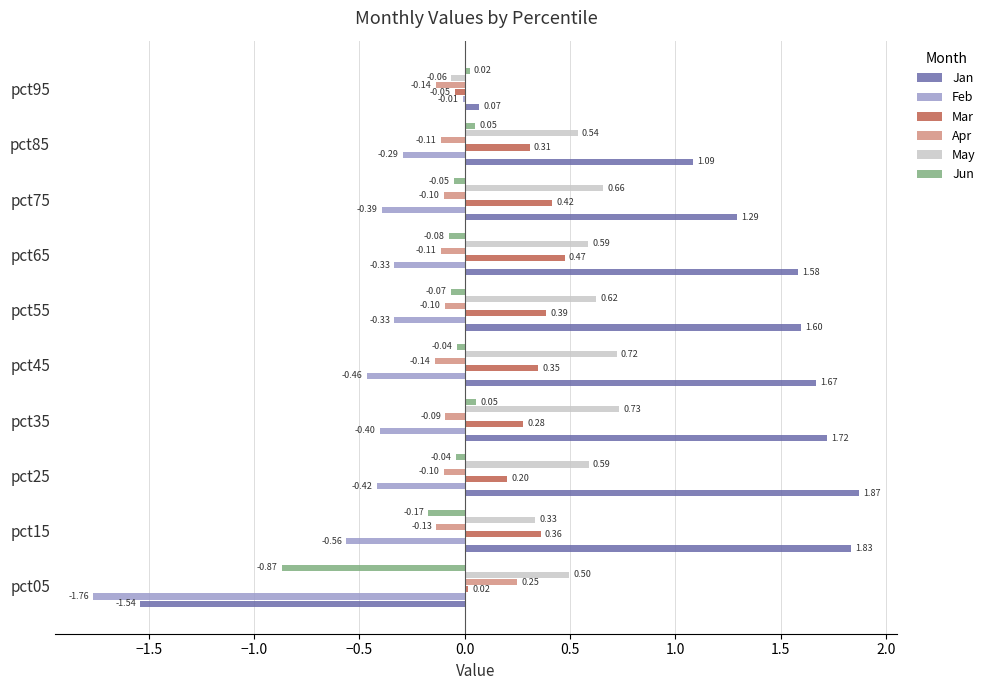

Is the value of May at pct85 greater than the value of Jun at pct65?

Yes